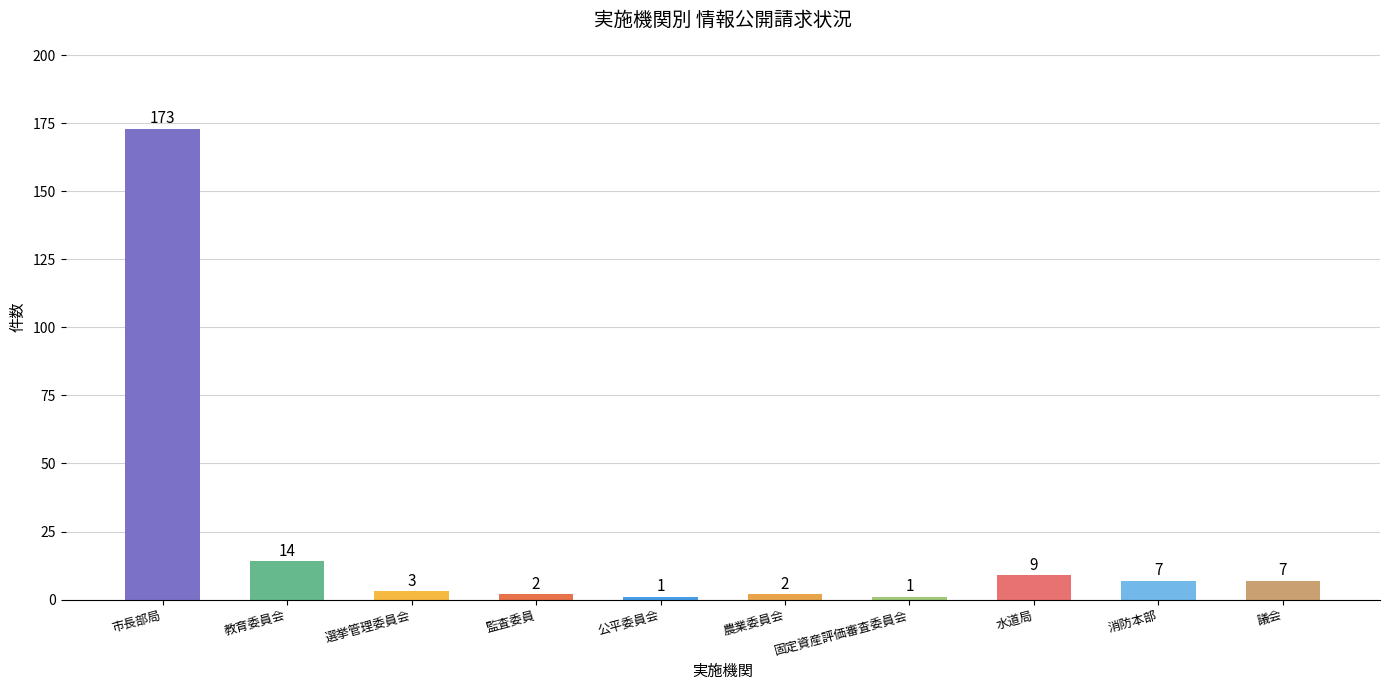

Reading left to right, extract all data points from this chart.

173	14	3	2	1	2	1	9	7	7